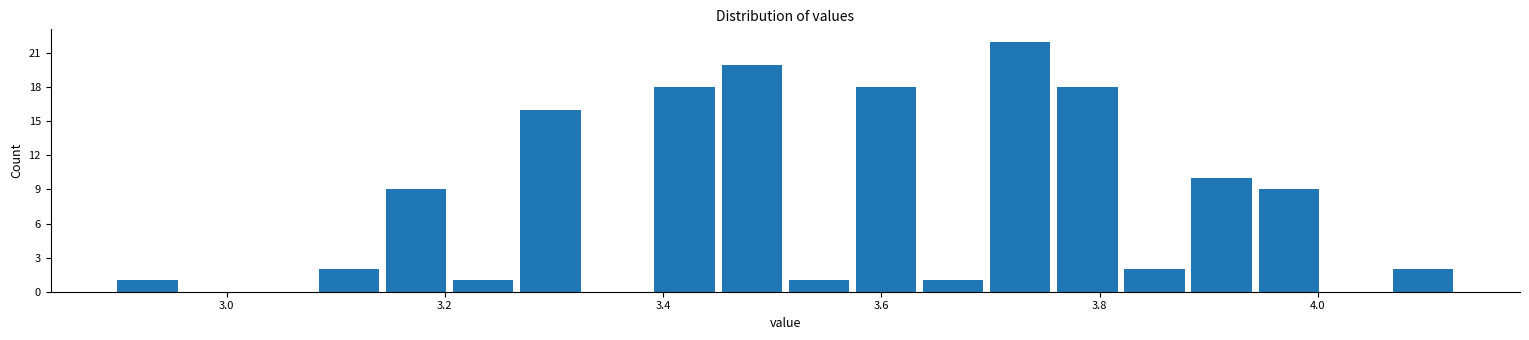

Around what value on the x-axis is the tallest bar? Give the approximate position of its centre, as read against the axis.

3.72